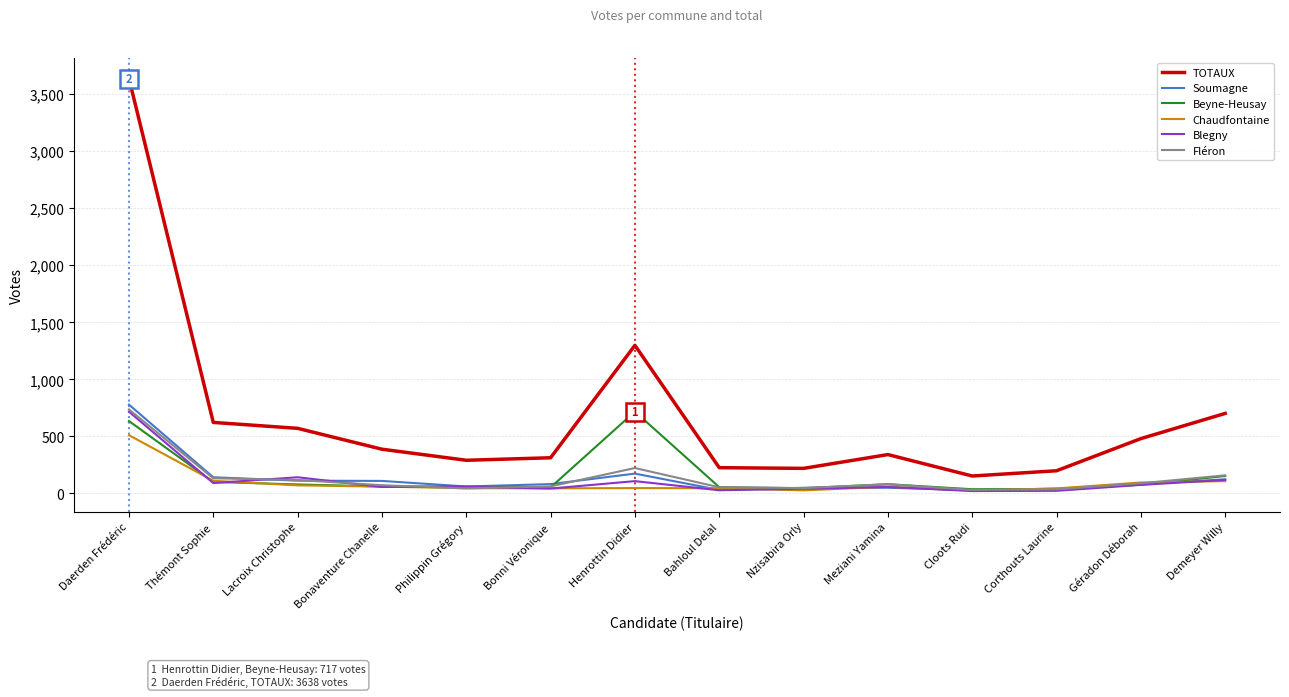

What is the difference between the Beyne-Heusay values at Meziani Yamina and Thémont Sophie?

20